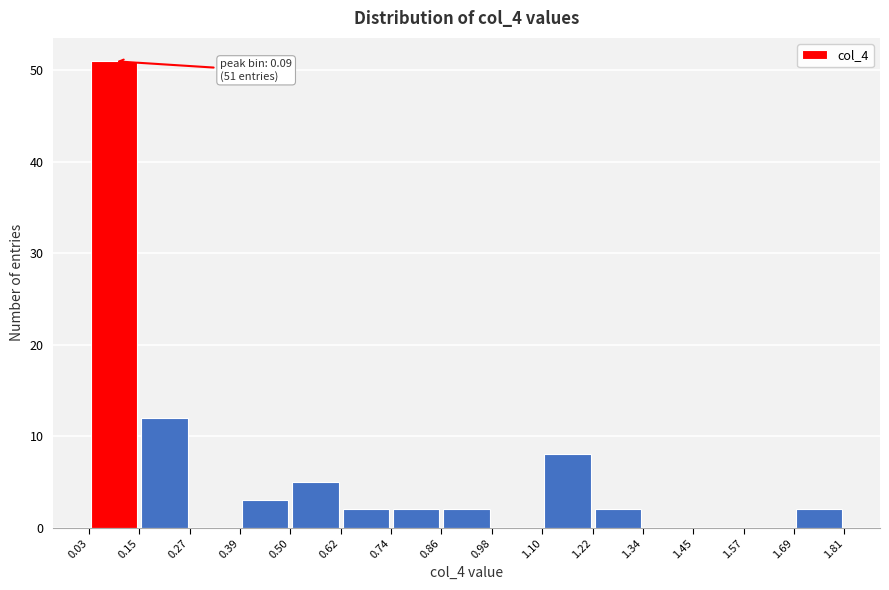

Which range on the x-axis has the tallest bar?

0.03 to 0.15